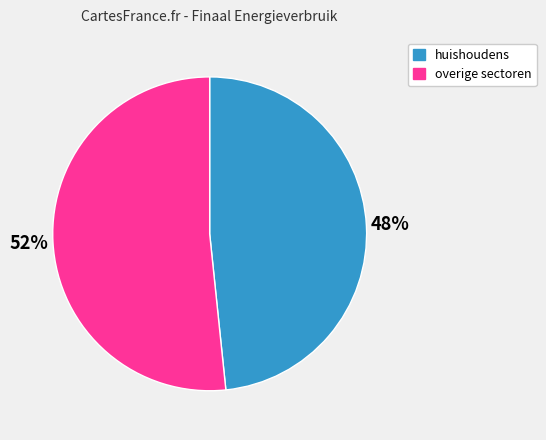

To the nearest percent, what is the combined percentage of huishoudens and overige sectoren?

100%